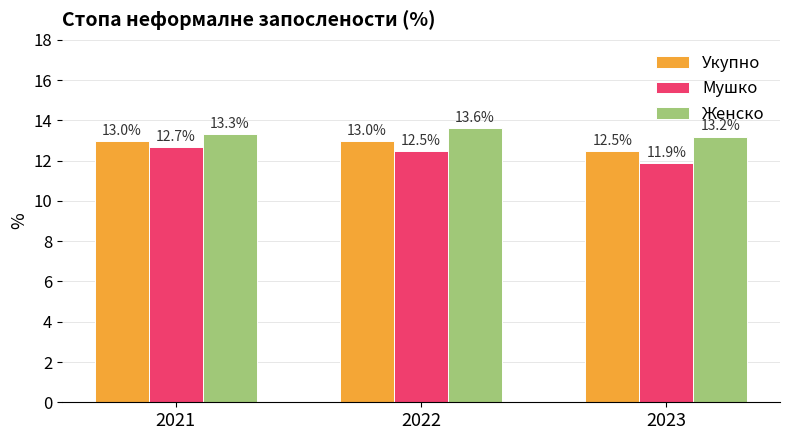

What are all the series names shown in the legend?

Укупно, Мушко, Женско